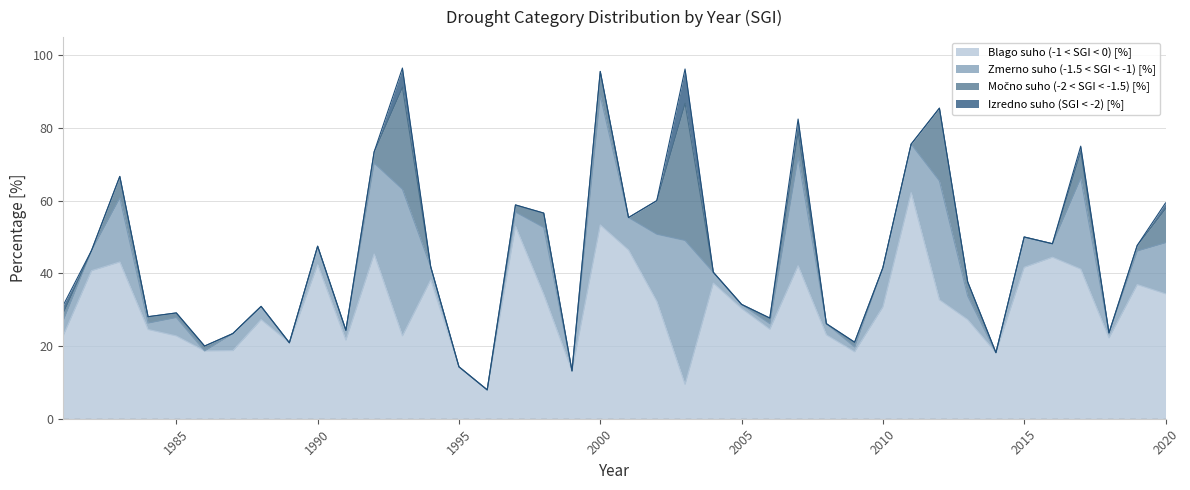

Which series has the largest total across all categories?

Blago suho (-1 < SGI < 0) [%]